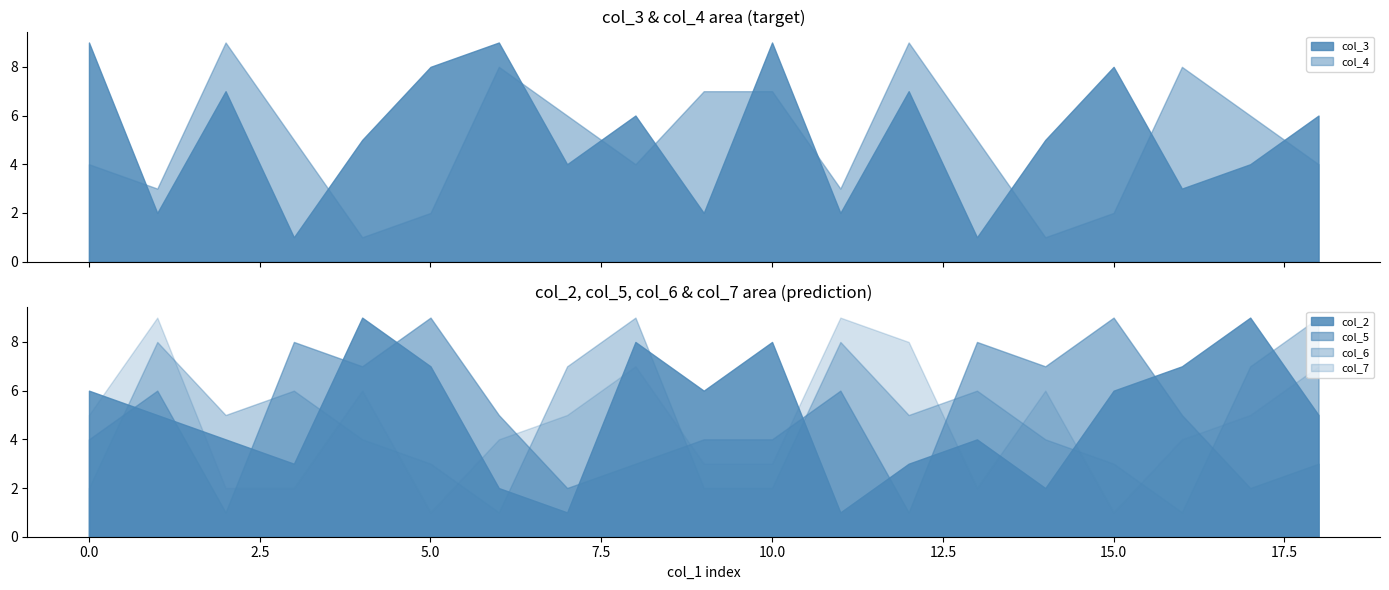

What is the greatest value displayed?

9